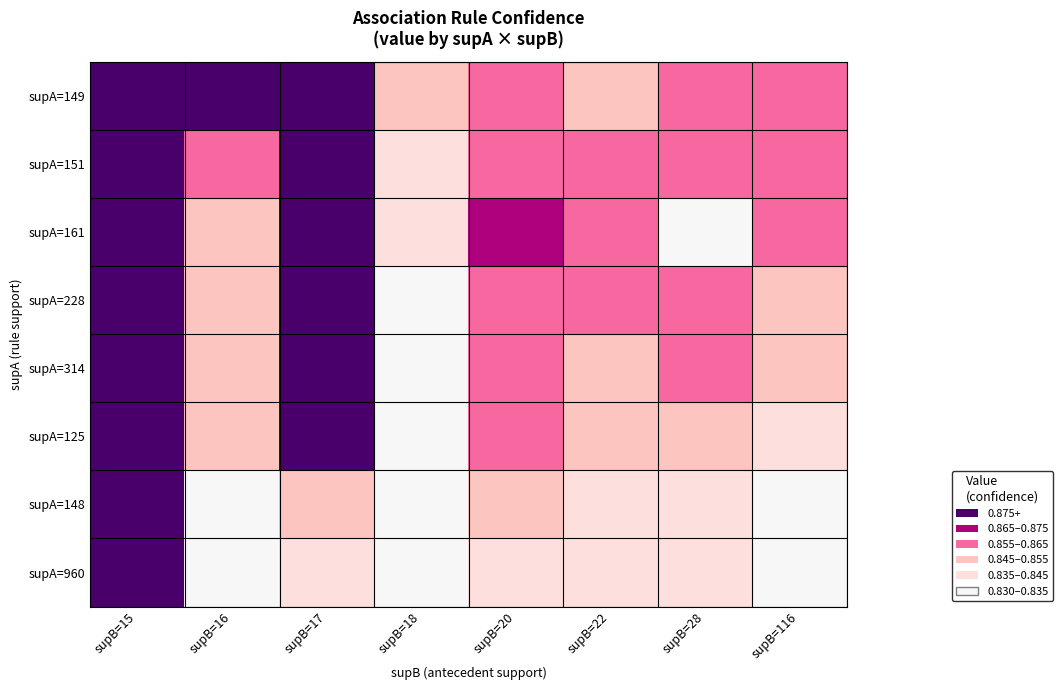

Reading right to left, what are all the values shown in this chart?

supA=149: supB=116=0.9	supB=28=0.9	supB=22=0.8	supB=20=0.9	supB=18=0.8	supB=17=0.9	supB=16=0.9	supB=15=0.9
supA=151: supB=116=0.9	supB=28=0.9	supB=22=0.9	supB=20=0.9	supB=18=0.8	supB=17=0.9	supB=16=0.9	supB=15=0.9
supA=161: supB=116=0.9	supB=28=0.8	supB=22=0.9	supB=20=0.9	supB=18=0.8	supB=17=0.9	supB=16=0.9	supB=15=0.9
supA=228: supB=116=0.9	supB=28=0.9	supB=22=0.9	supB=20=0.9	supB=18=0.8	supB=17=0.9	supB=16=0.9	supB=15=0.9
supA=314: supB=116=0.9	supB=28=0.9	supB=22=0.9	supB=20=0.9	supB=18=0.8	supB=17=0.9	supB=16=0.9	supB=15=0.9
supA=125: supB=116=0.8	supB=28=0.8	supB=22=0.9	supB=20=0.9	supB=18=0.8	supB=17=0.9	supB=16=0.9	supB=15=0.9
supA=148: supB=116=0.8	supB=28=0.8	supB=22=0.8	supB=20=0.8	supB=18=0.8	supB=17=0.8	supB=16=0.8	supB=15=0.9
supA=960: supB=116=0.8	supB=28=0.8	supB=22=0.8	supB=20=0.8	supB=18=0.8	supB=17=0.8	supB=16=0.8	supB=15=0.9